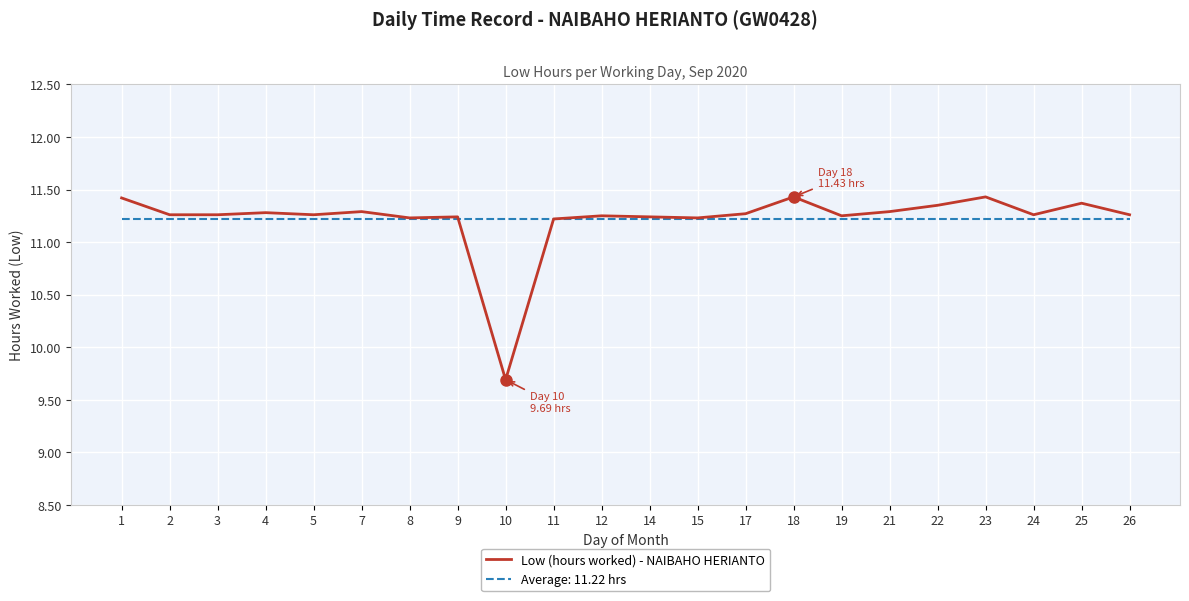

Is it true that Average: 11.22 hrs equals 11.2 at 11?

True